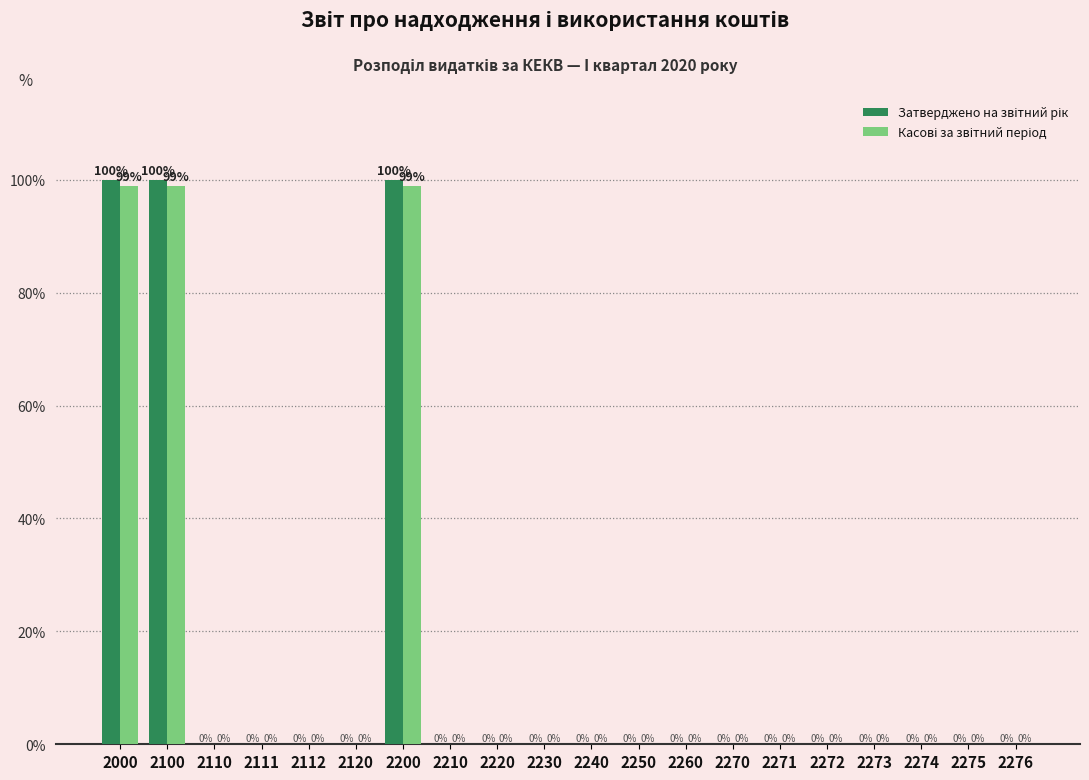

What is the greatest value displayed?

100.0